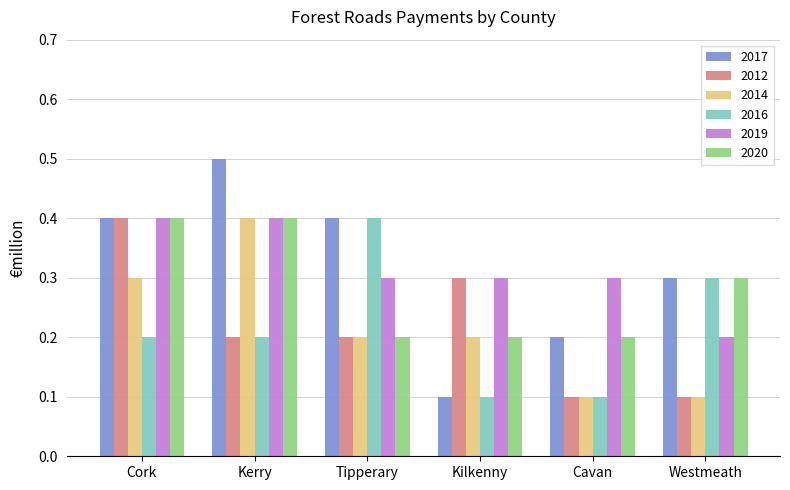

What is the total value across all series at Kilkenny?

1.2